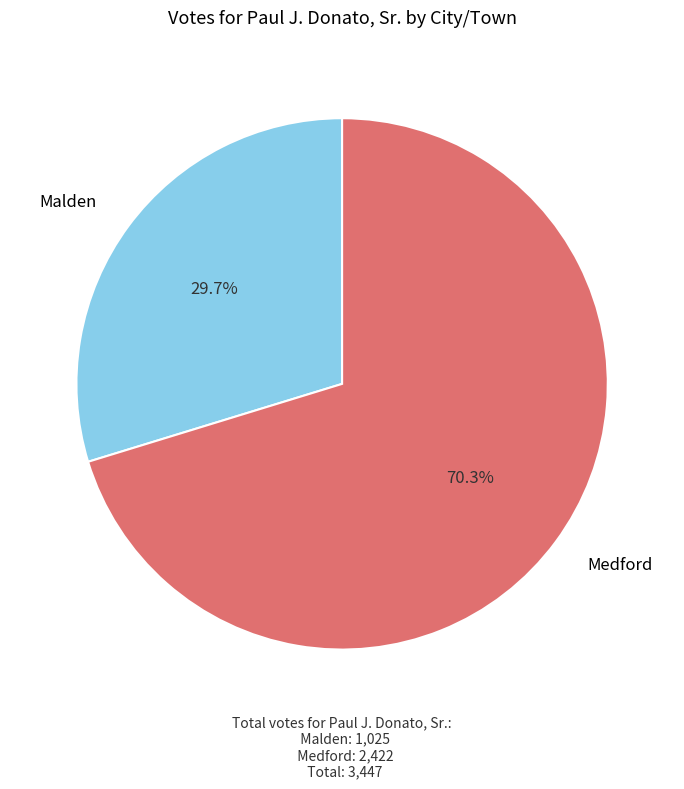

What is the smallest slice in the pie chart?

Malden